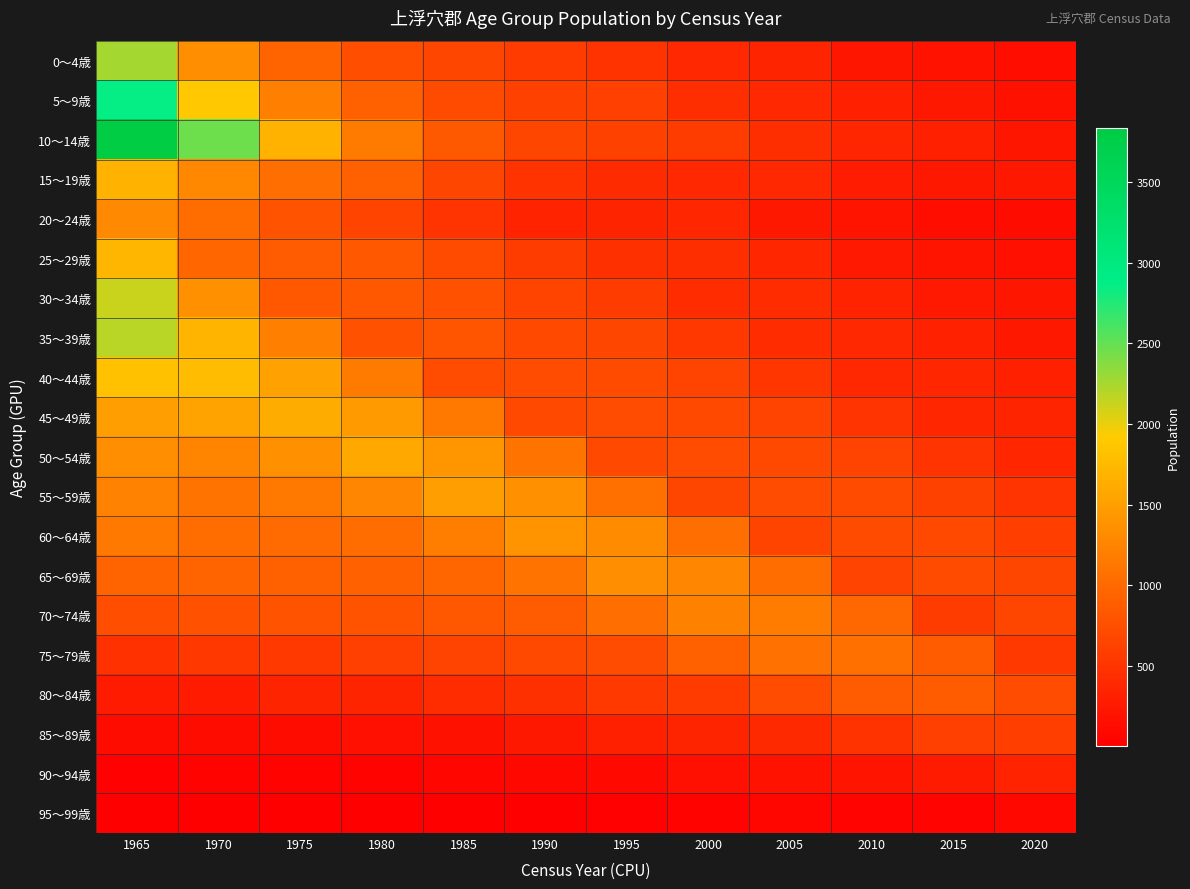

At 1995, list the series in order from smallest to largest.

95～99歳, 90～94歳, 85～89歳, 20～24歳, 15～19歳, 25～29歳, 0～4歳, 80～84歳, 30～34歳, 5～9歳, 10～14歳, 35～39歳, 50～54歳, 40～44歳, 45～49歳, 75～79歳, 70～74歳, 55～59歳, 60～64歳, 65～69歳